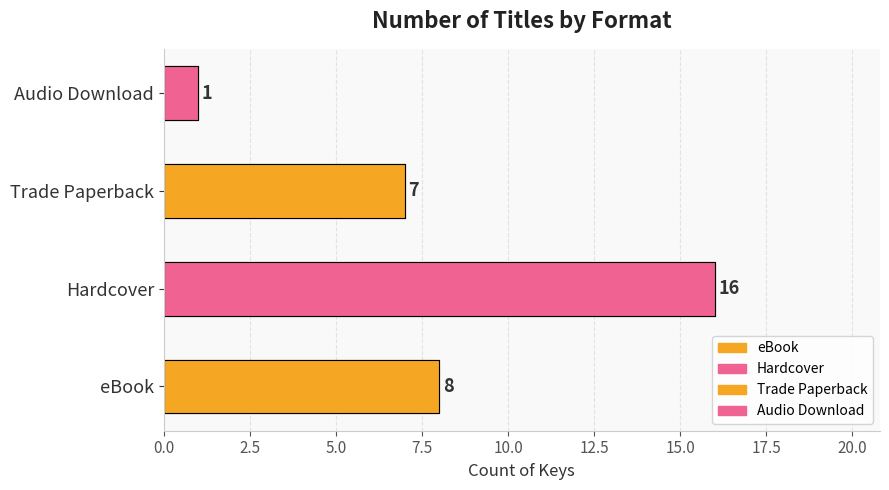

Is it true that the value at Trade Paperback is 7?

True